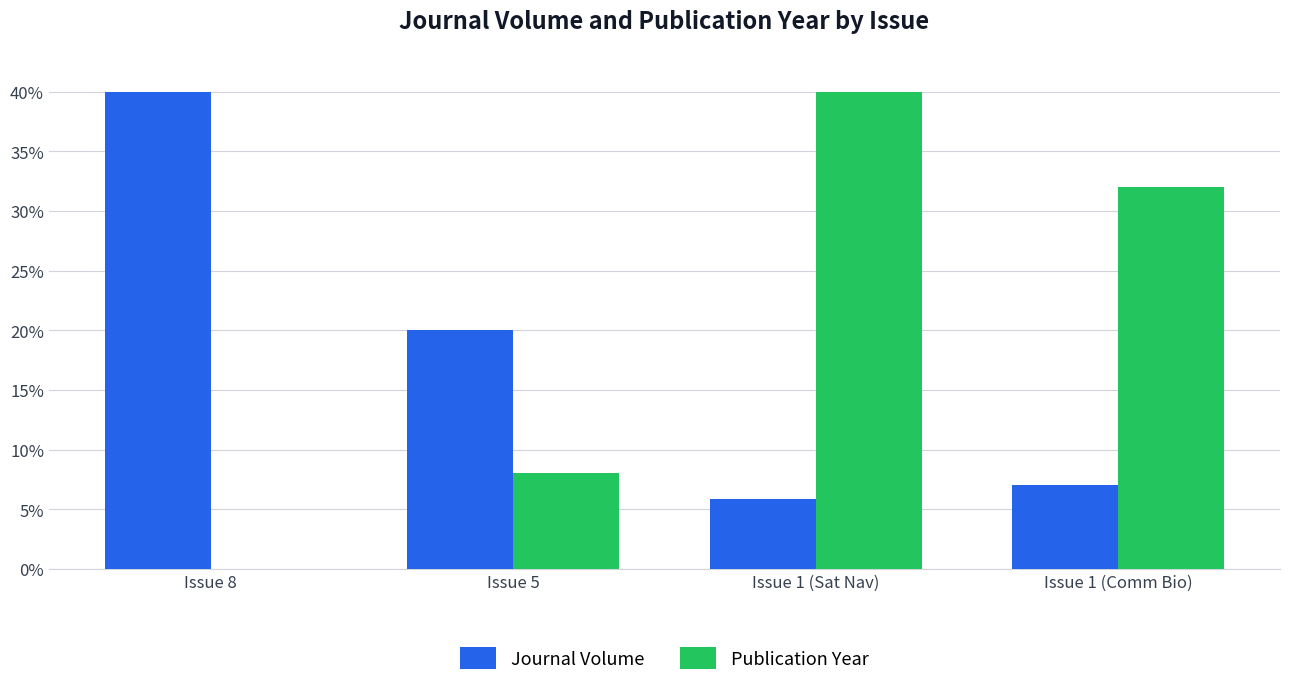

At which label is Journal Volume closest to 22?

Issue 5